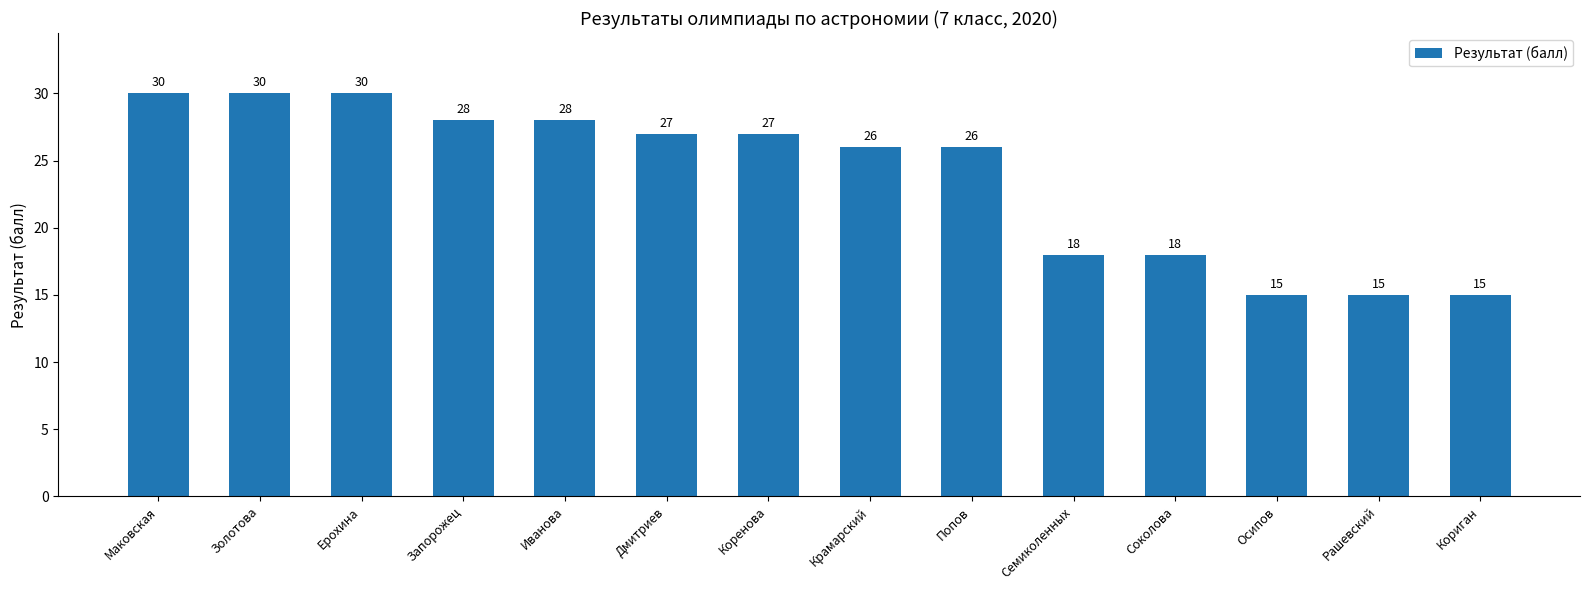

What is the label of the 11th bar from the left?

Соколова